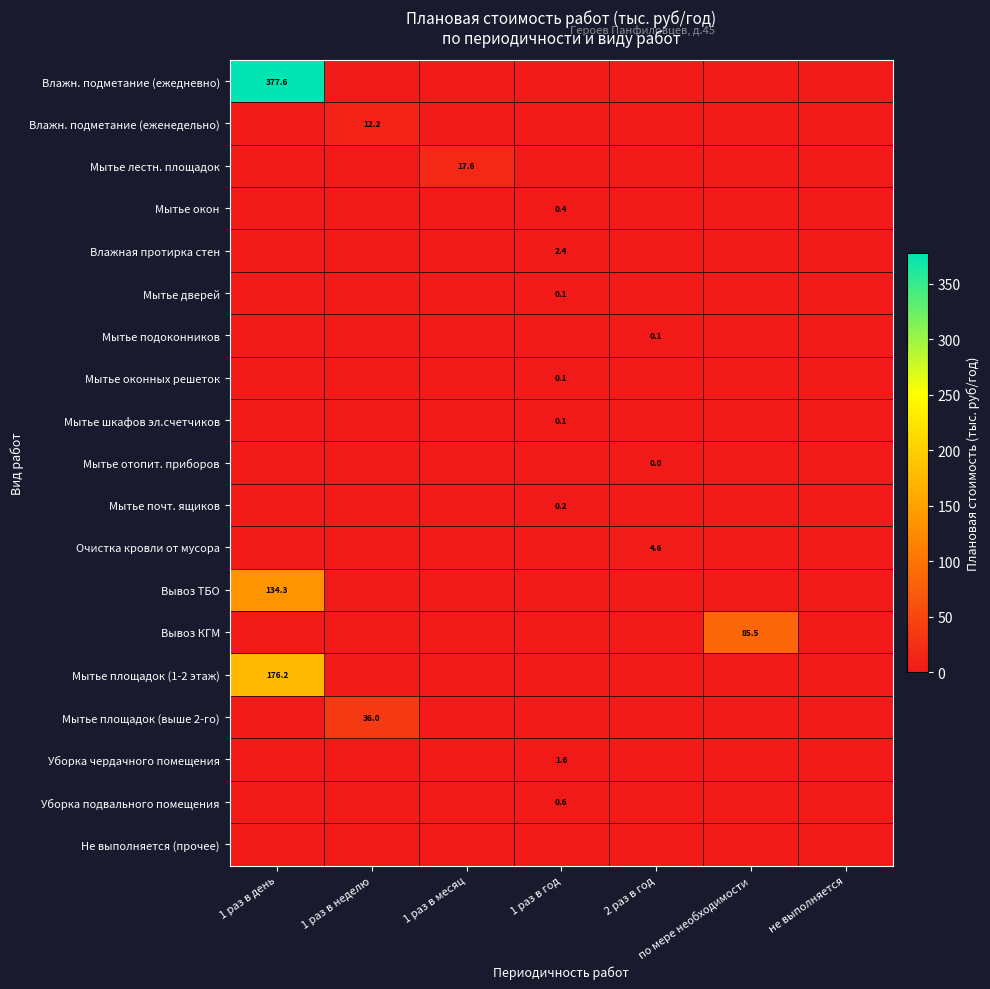

Is it true that Мытье площадок (1-2 этаж) equals 176.2 at 1 раз в день?

True